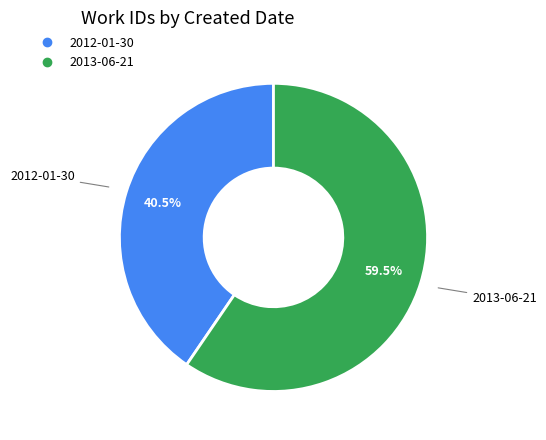

Between 2013-06-21 and 2012-01-30, which is larger?

2013-06-21